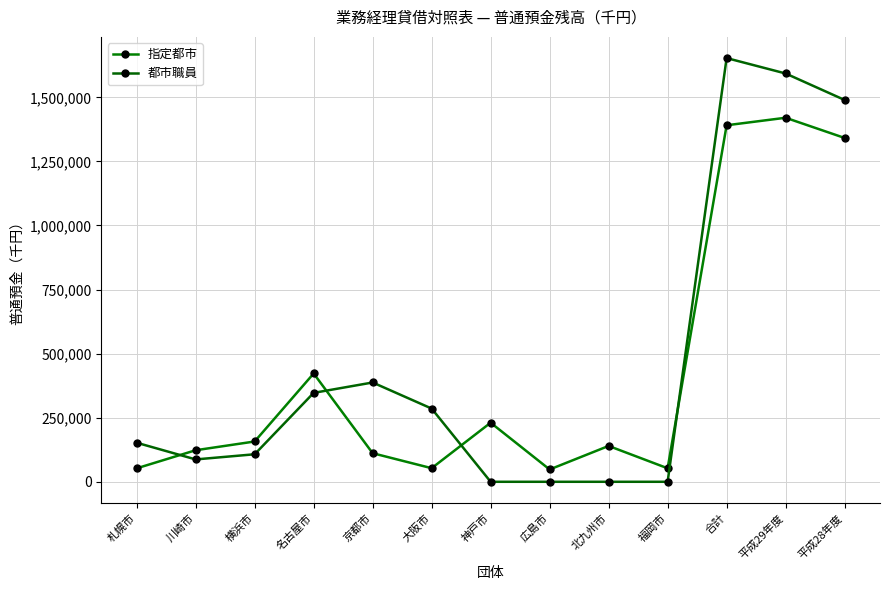

At how many categories does at least one series exceed 490326?

3